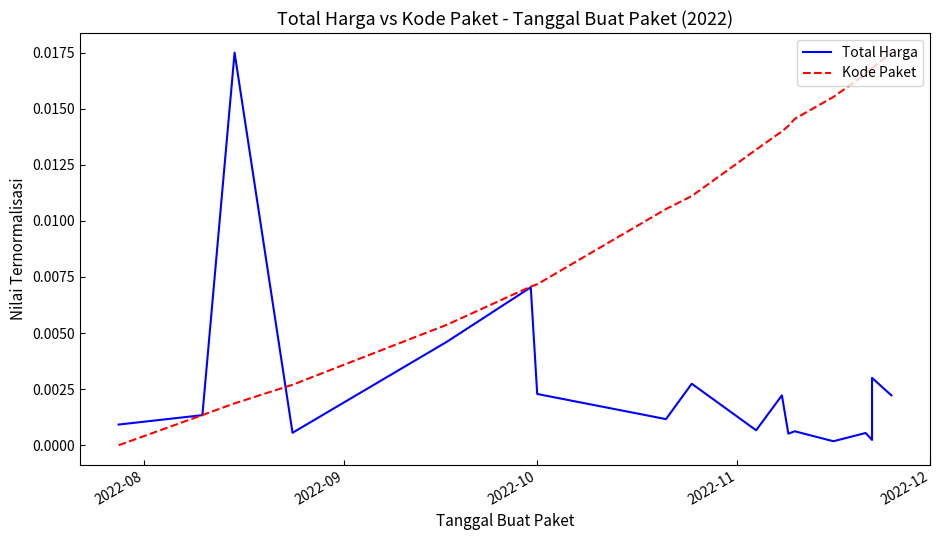

Rank the series by their average value, from highest to lowest.

Kode Paket, Total Harga